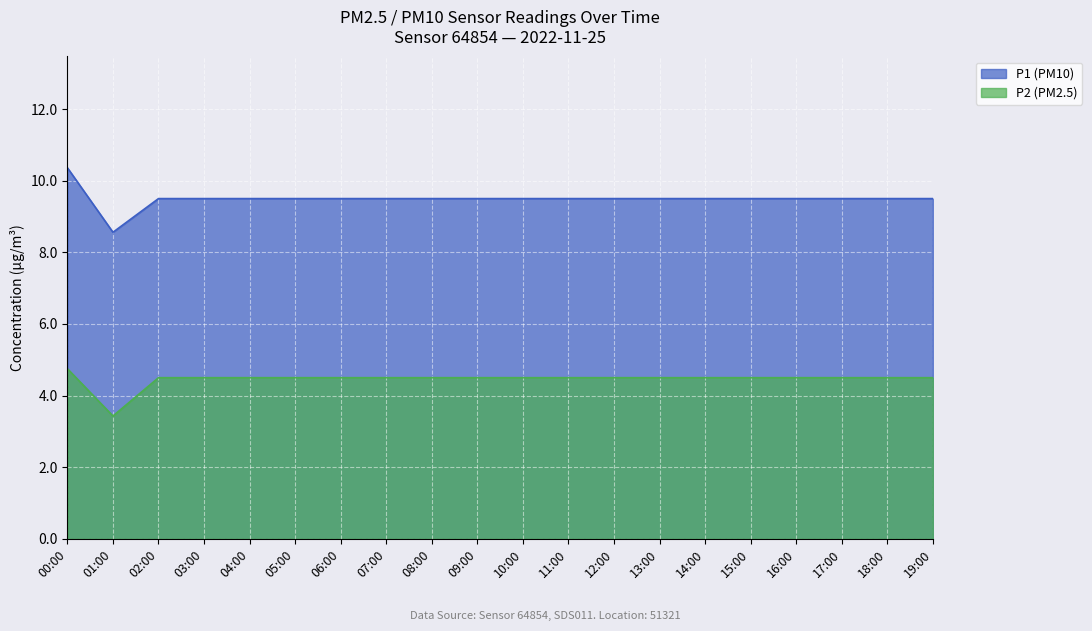

Is the value of P1 at 12:00 greater than the value of P2 at 05:00?

Yes